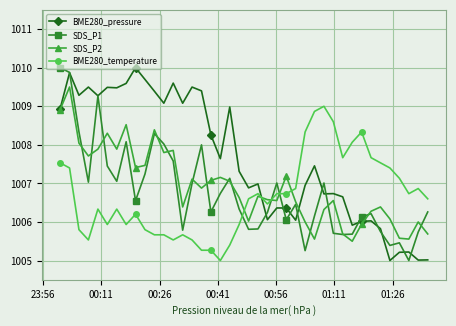

Which series has the largest total across all categories?

BME280_pressure